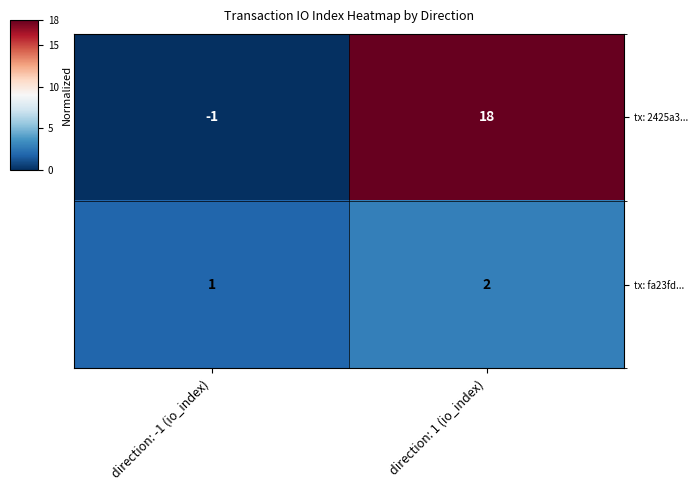

Rank the series at direction: -1 (io_index) from lowest to highest value.

tx: 2425a3..., tx: fa23fd...